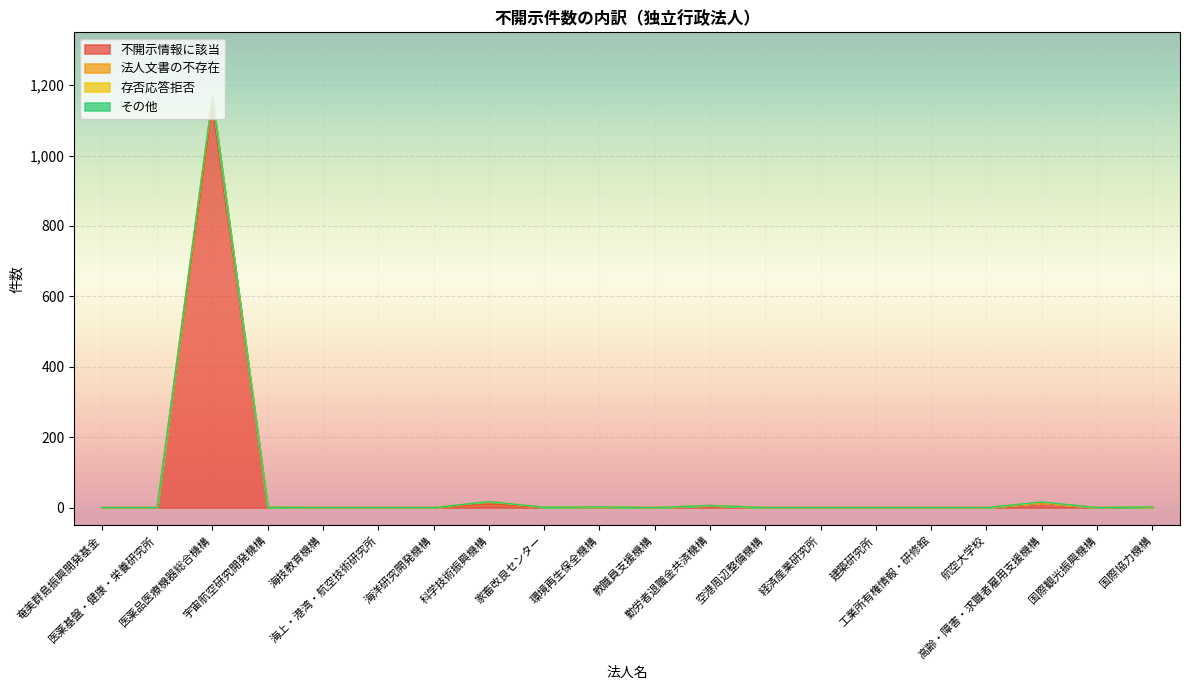

What is the greatest value displayed?

1139